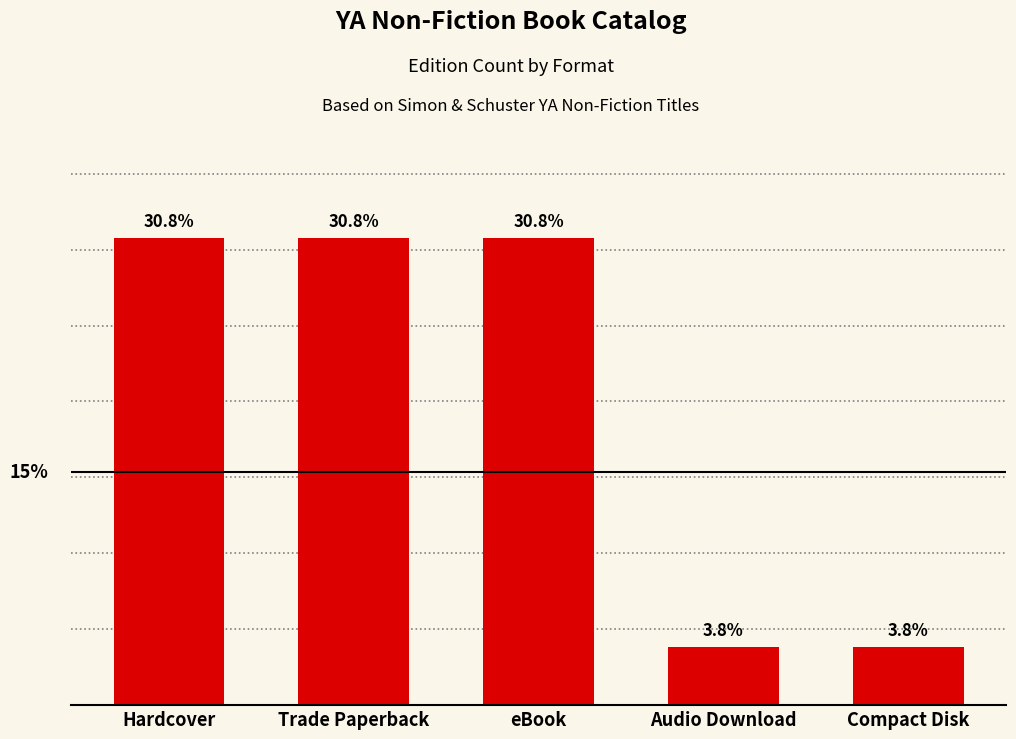

What is the label of the 3rd bar from the left?

eBook